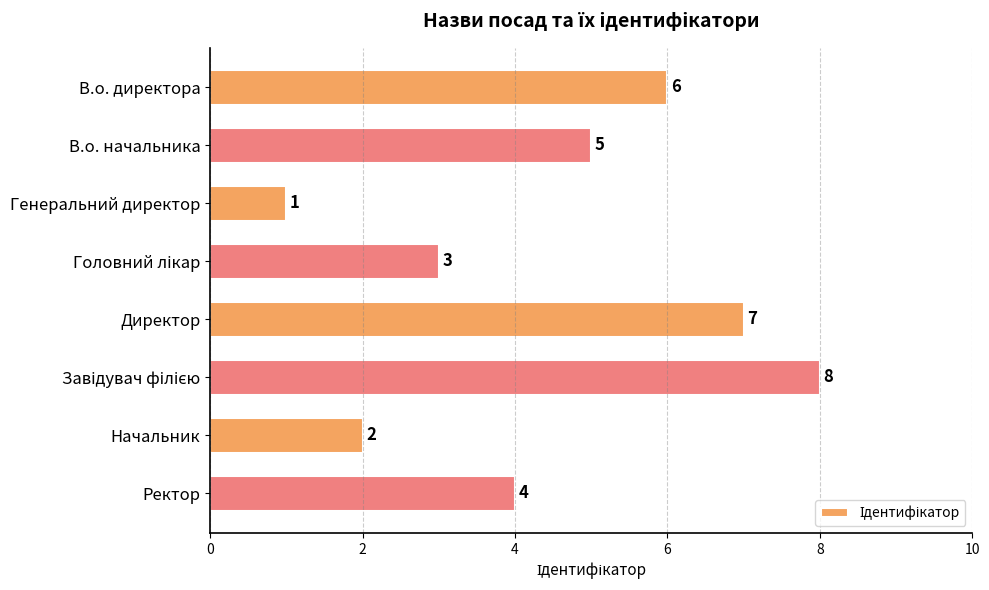

Reading bottom to top, what are all the values shown in this chart?

4	2	8	7	3	1	5	6